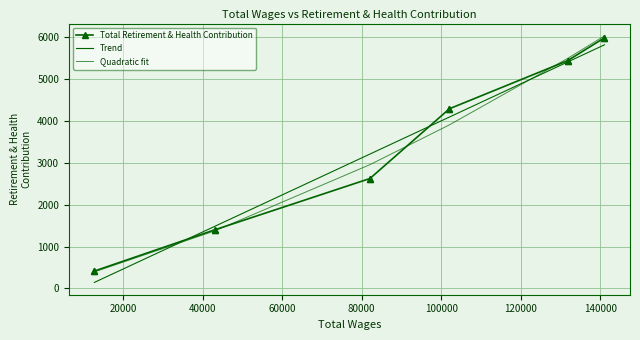

Which series has the widest spread of Y values?

Trend